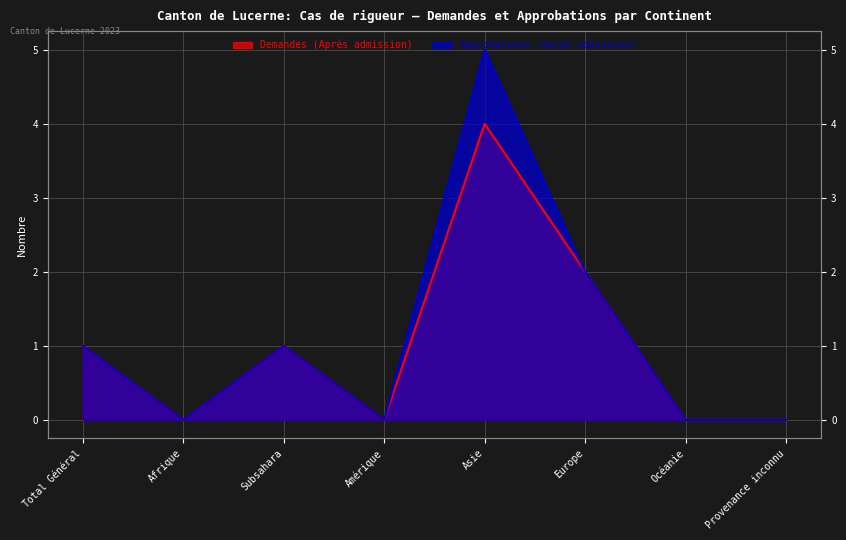

Is it true that Approbations (Après admission) equals 3 at Provenance inconnu?

False